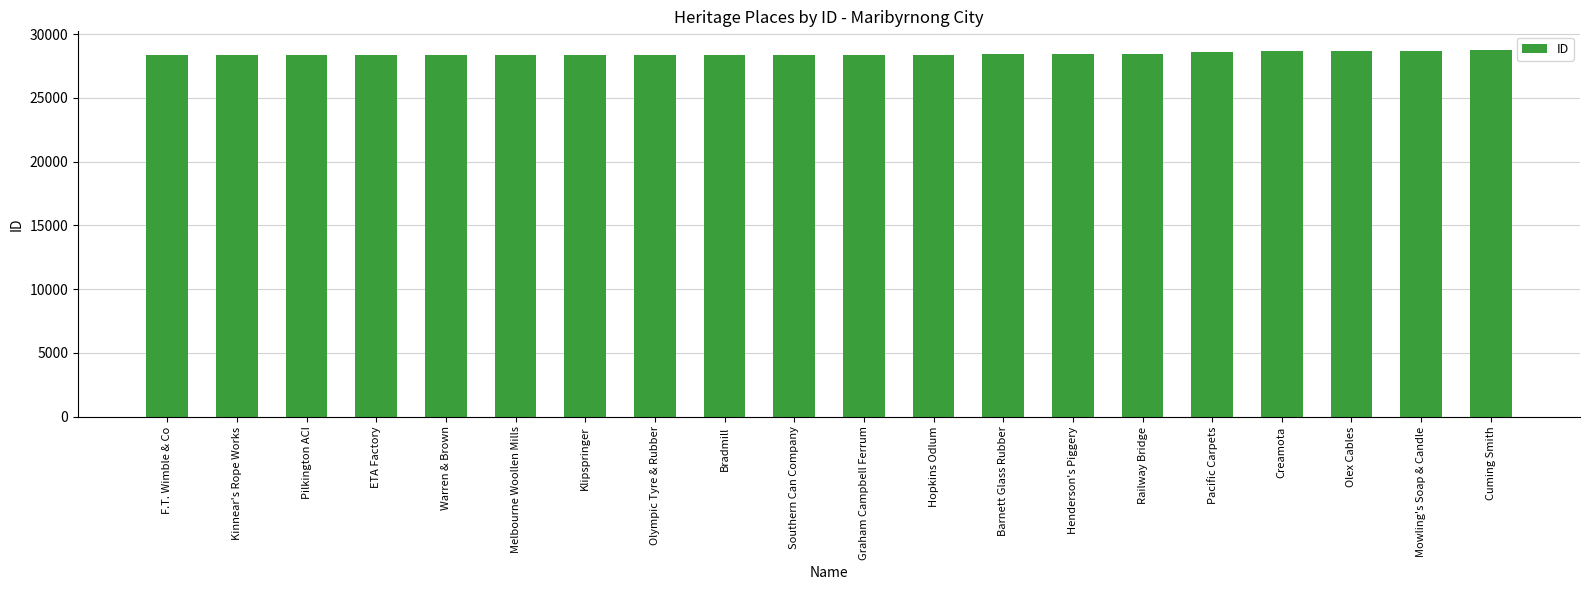

What is the value of the 13th bar from the left?

28419